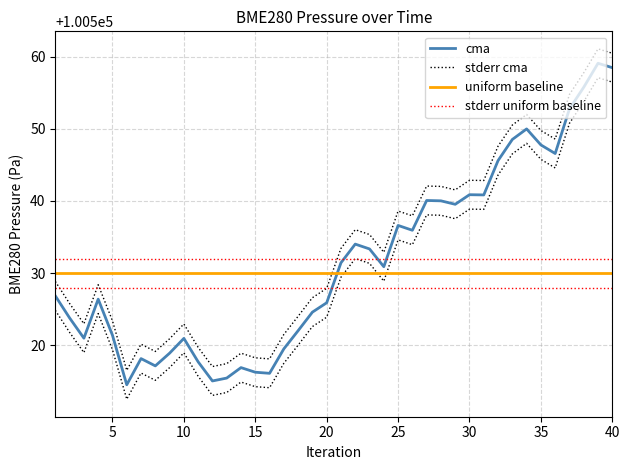

What are all the series names shown in the legend?

cma, stderr cma, uniform baseline, stderr uniform baseline